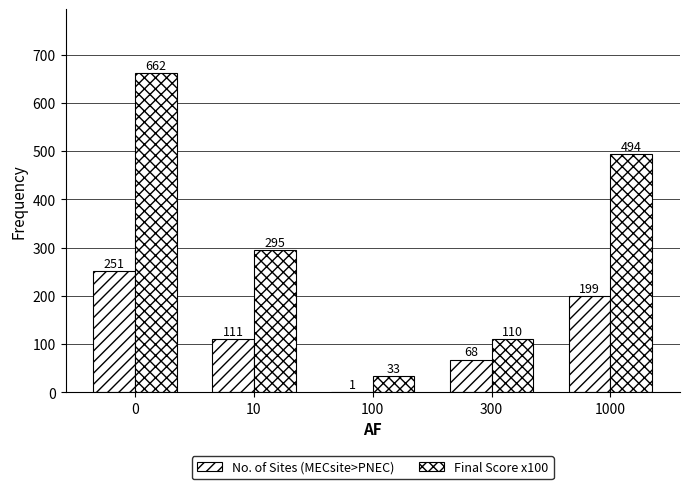

What is the total value across all series at 100?

34